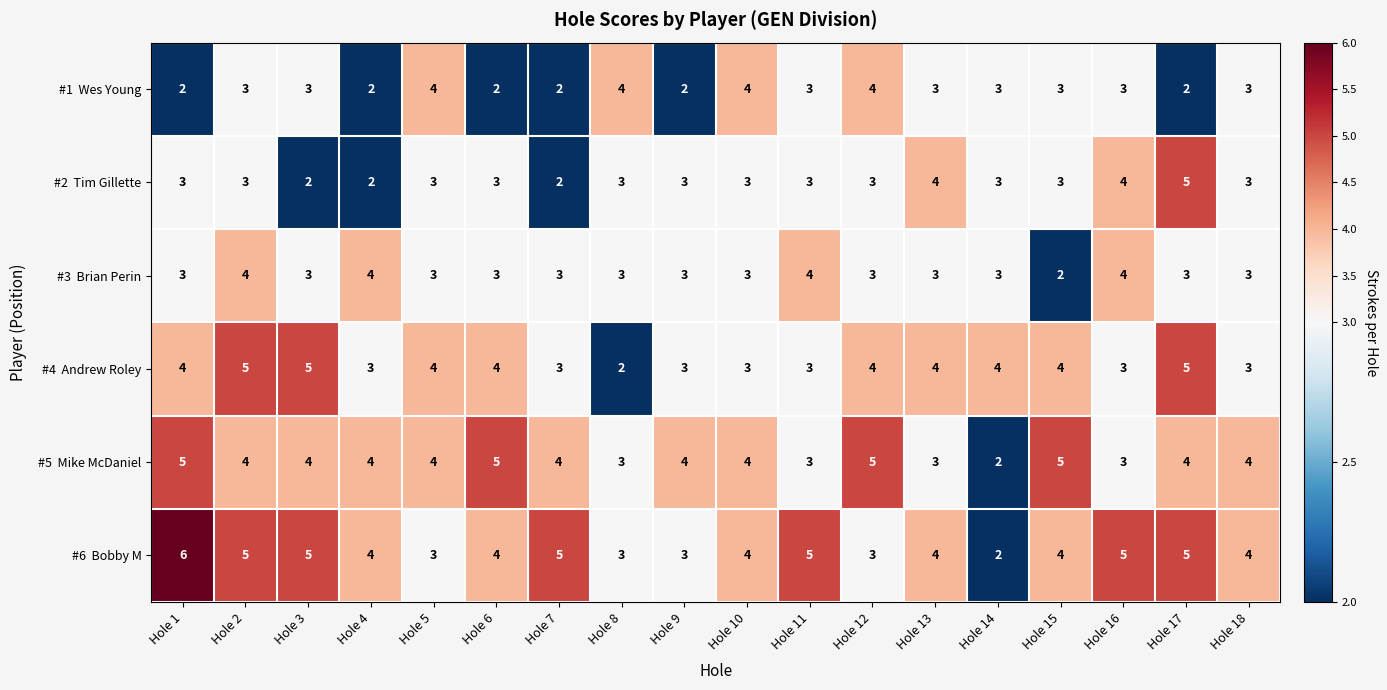

What is the total value across all series at Hole 14?

17